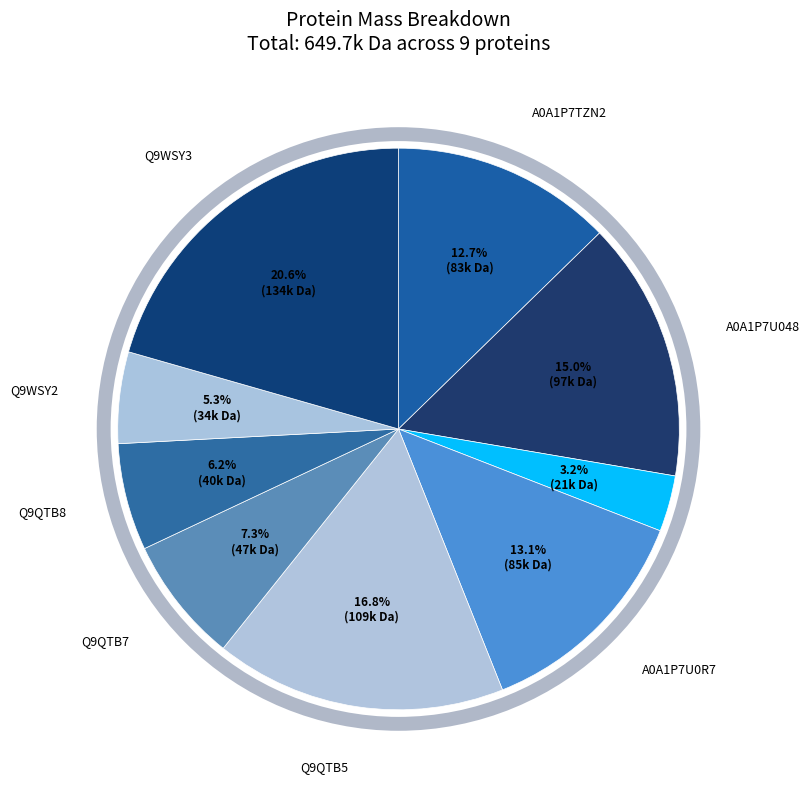

Which slice is the largest?

Q9WSY3